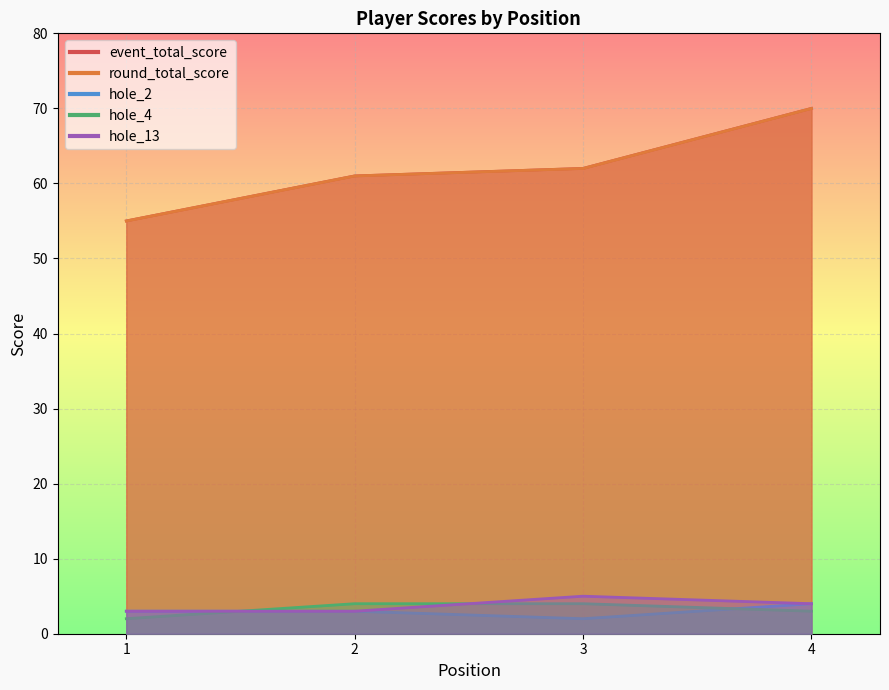

What is the minimum value shown in the chart?

2